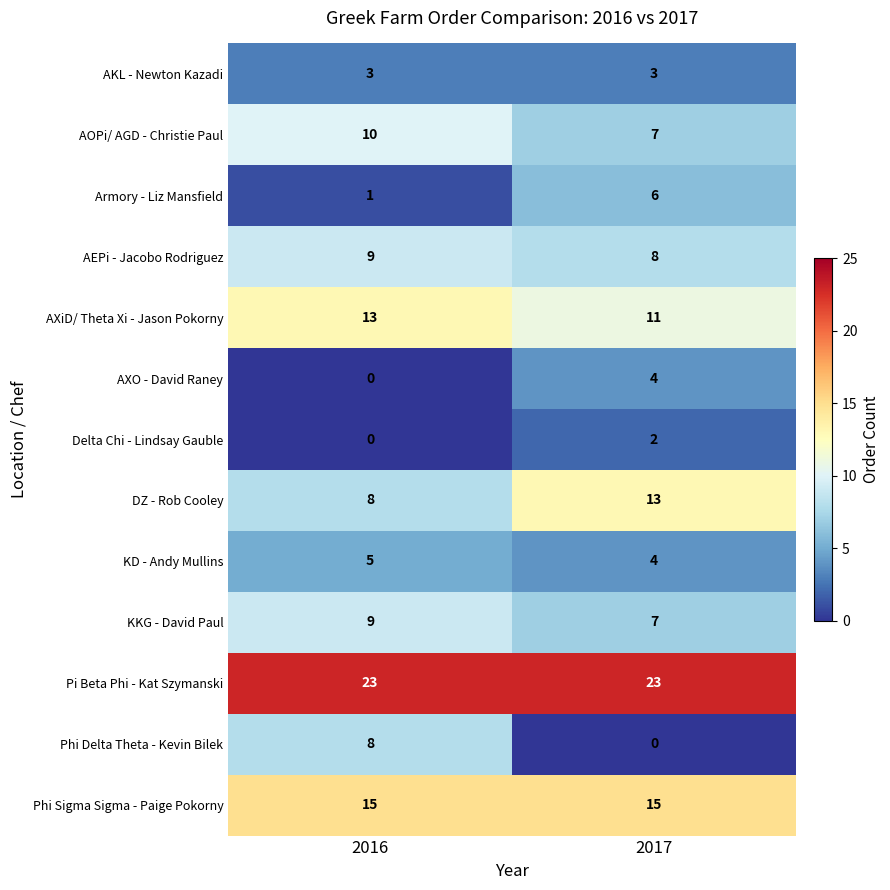

What is the sum of the AKL - Newton Kazadi values at 2016 and 2017?

6